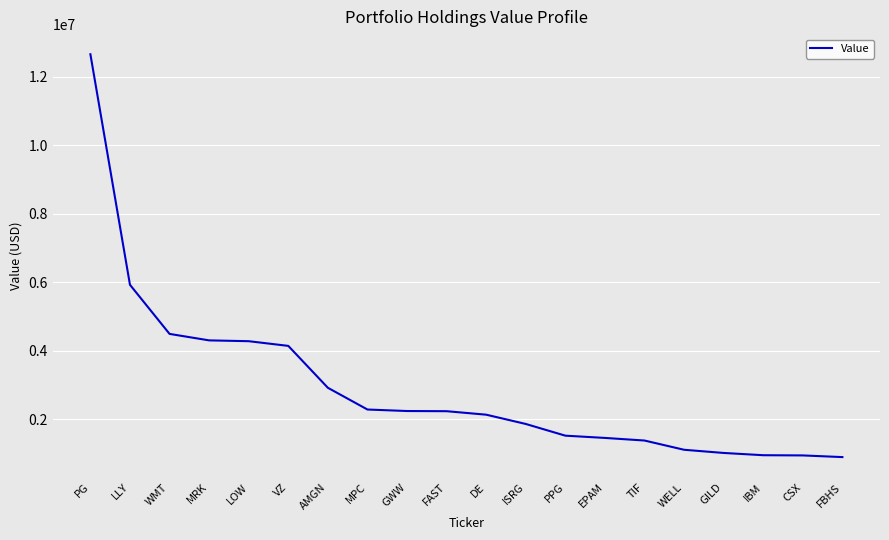

Which has a higher value, PPG or IBM?

PPG